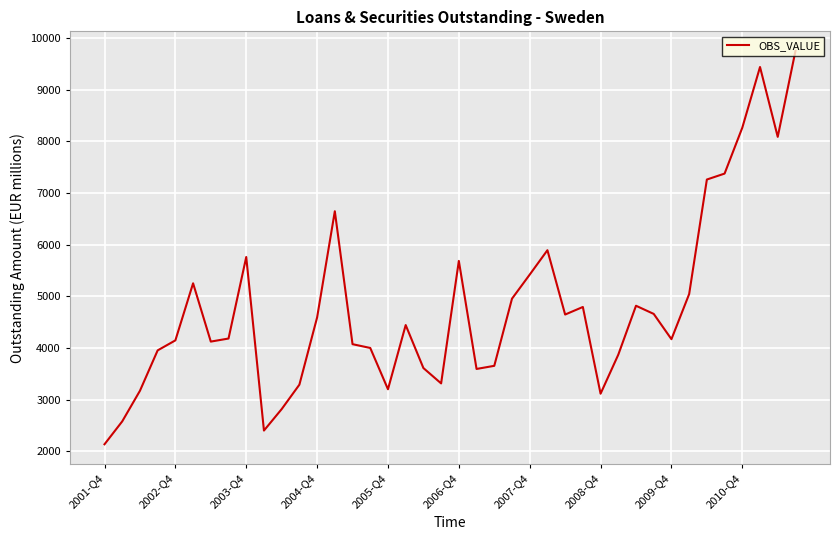

What is the difference between the maximum and minimum values?

7615.3